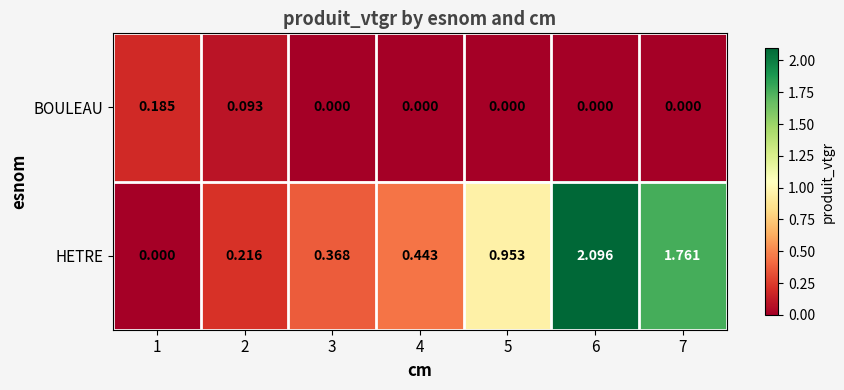

Which series has the widest spread of values?

HETRE